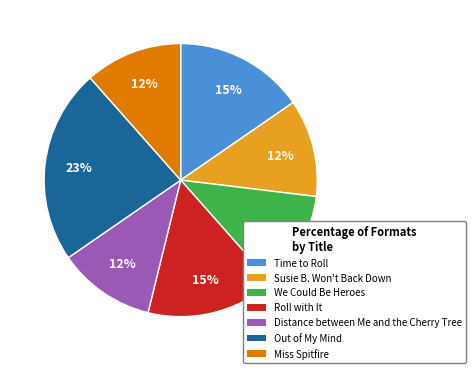

Is there any slice that represents more than half of the pie?

No